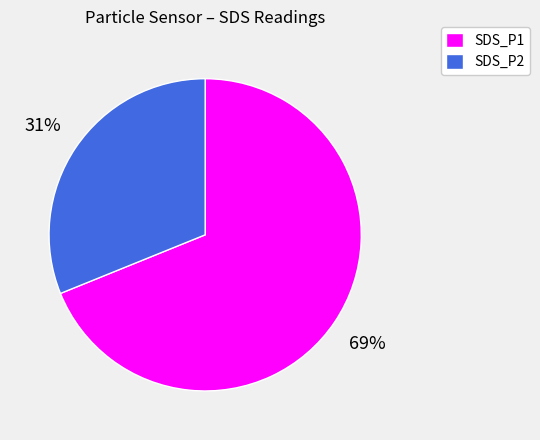

How many segments does this pie chart have?

2